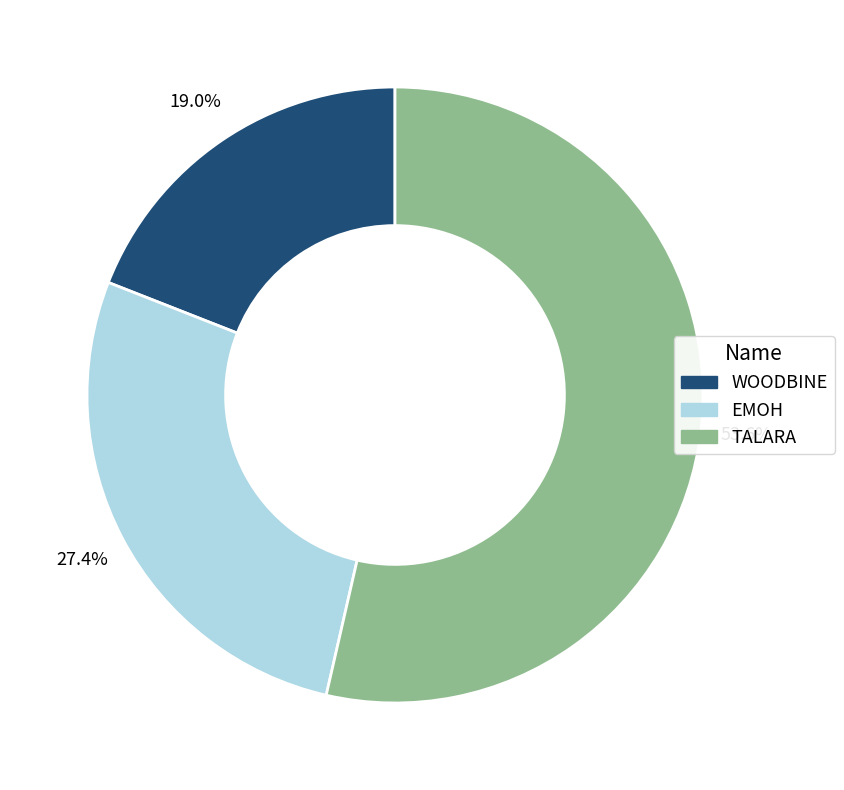

How much of the chart is everything except WOODBINE?

81.0%